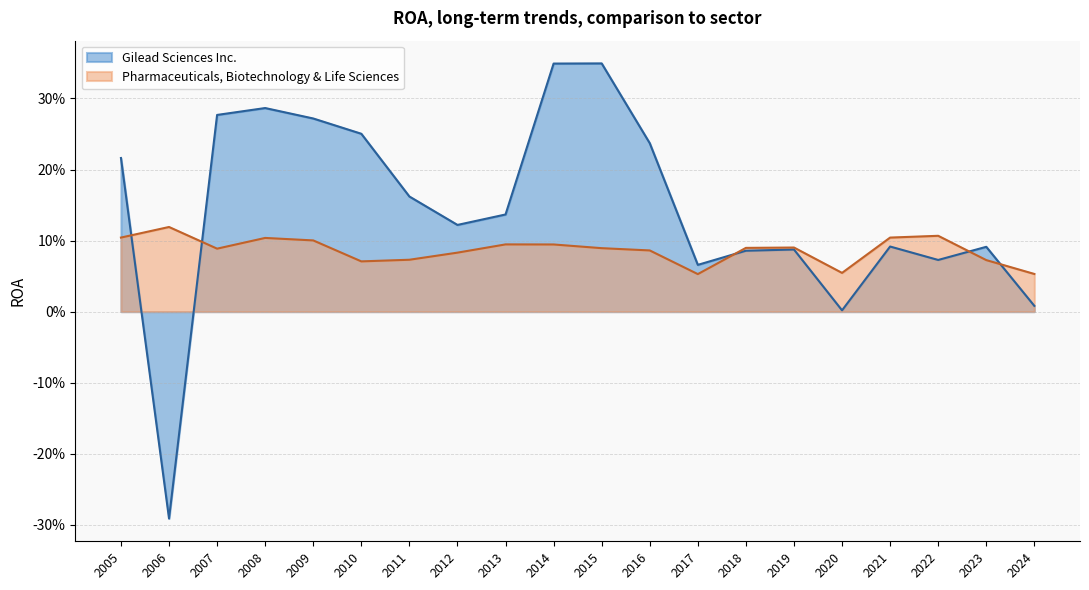

What are all the series names shown in the legend?

Gilead Sciences Inc., Pharmaceuticals, Biotechnology & Life Sciences